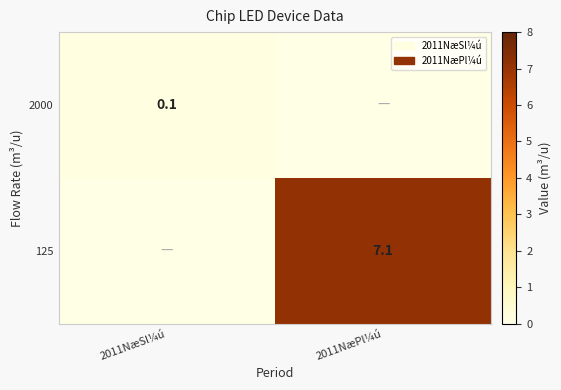

The 125 series shows 7.1 at 2011NæPl¼ú. True or false?

True